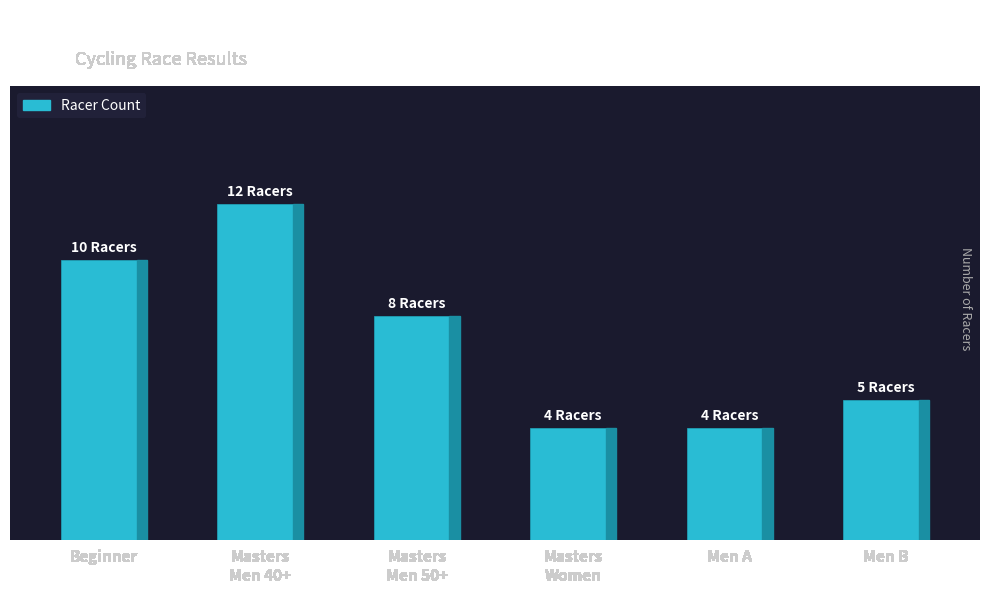

Are the bars horizontal?

No